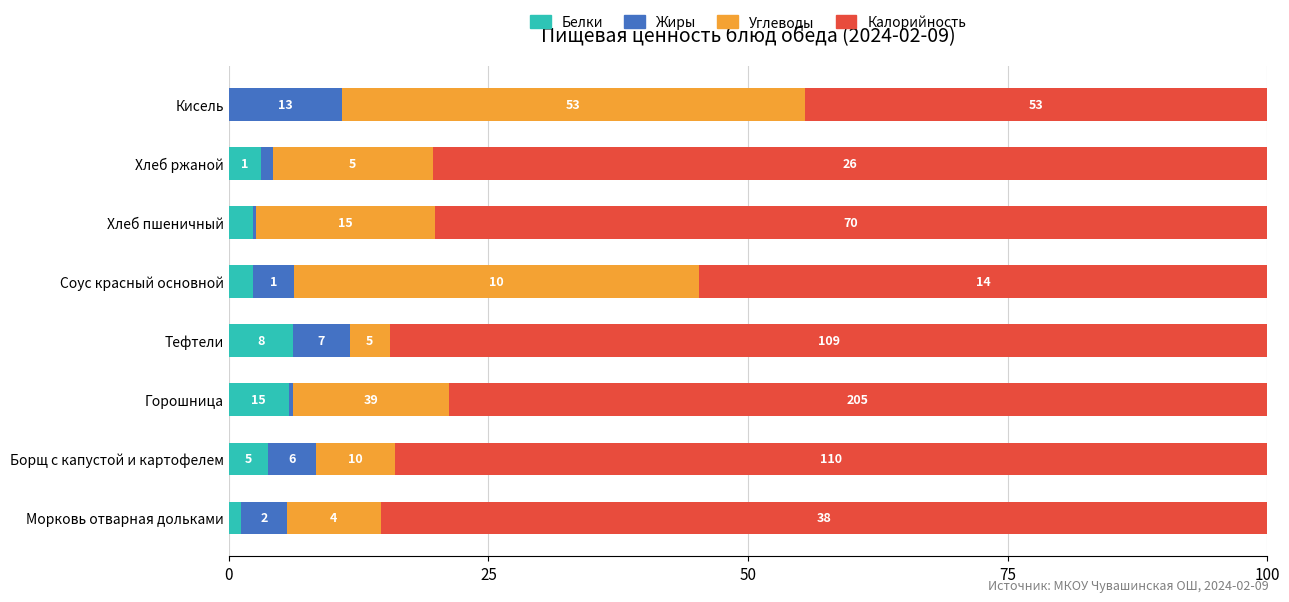

What is the difference between the maximum and second lowest values in the Жиры series?

10.5